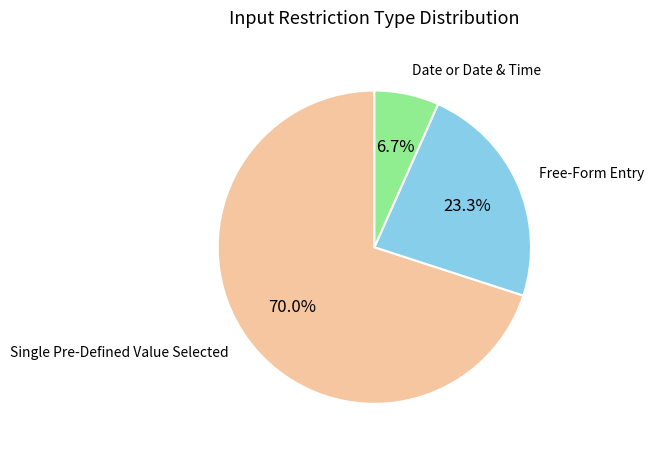

Is there any slice that represents more than half of the pie?

Yes